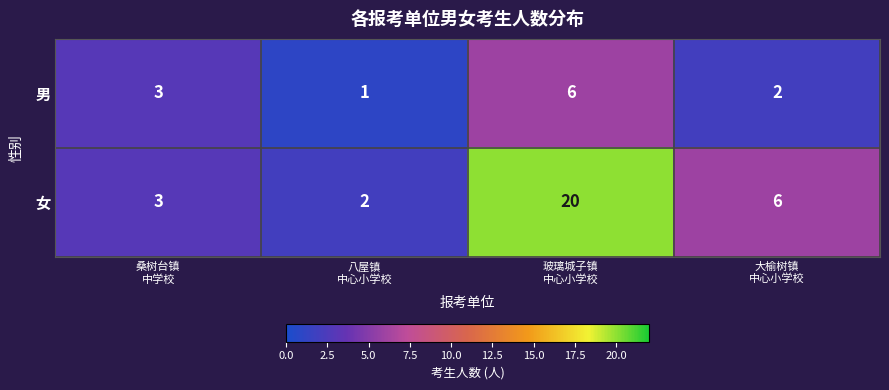

What is the maximum value shown in the chart?

20